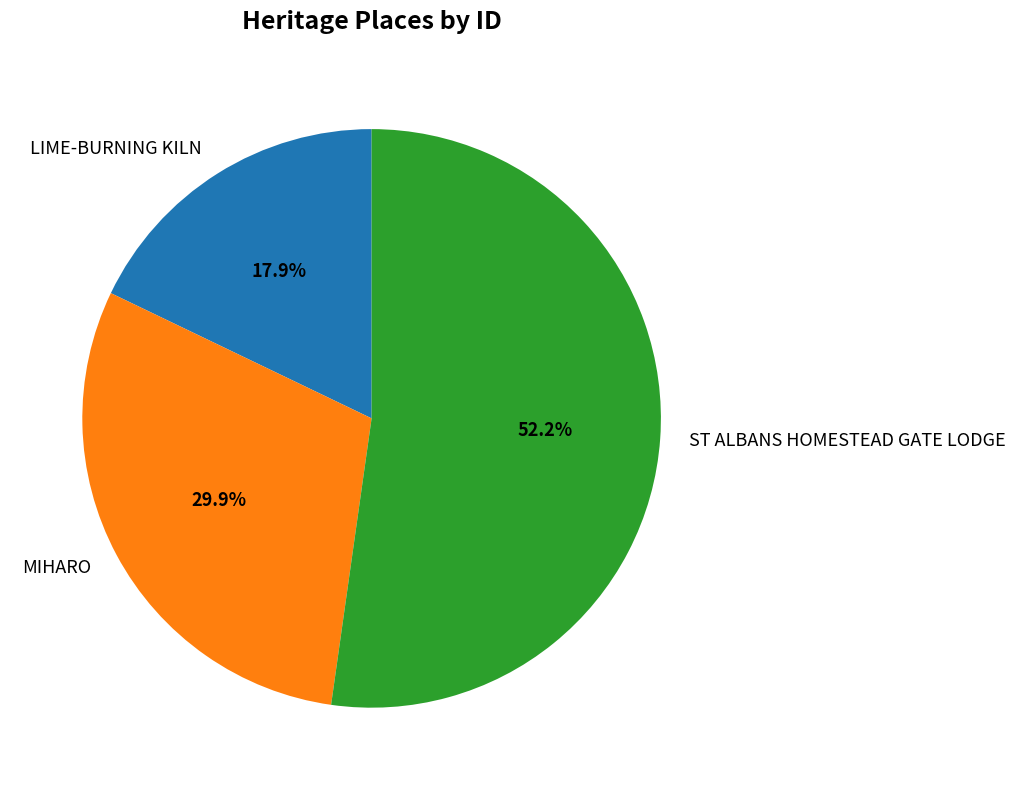

The ST ALBANS HOMESTEAD GATE LODGE slice represents 60% of the pie. True or false?

False